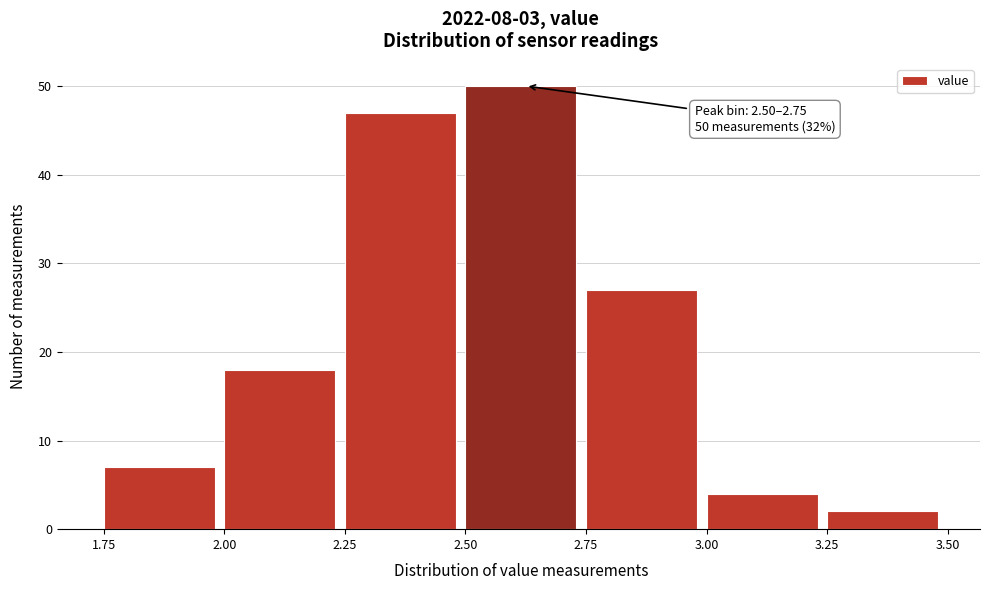

Over which range of the x-axis is the bar tallest?

2.50 to 2.75